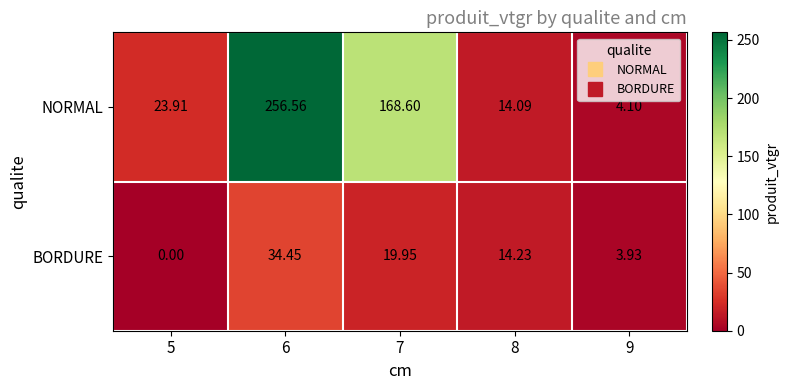

How many data points in BORDURE are above 14?

3